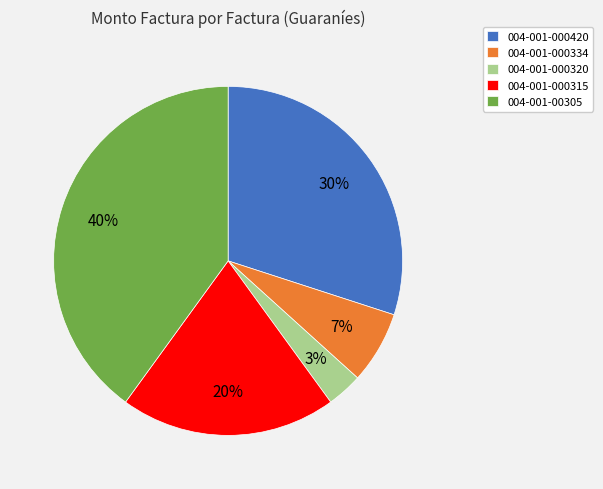

To the nearest percent, what is the average slice percentage?

20%